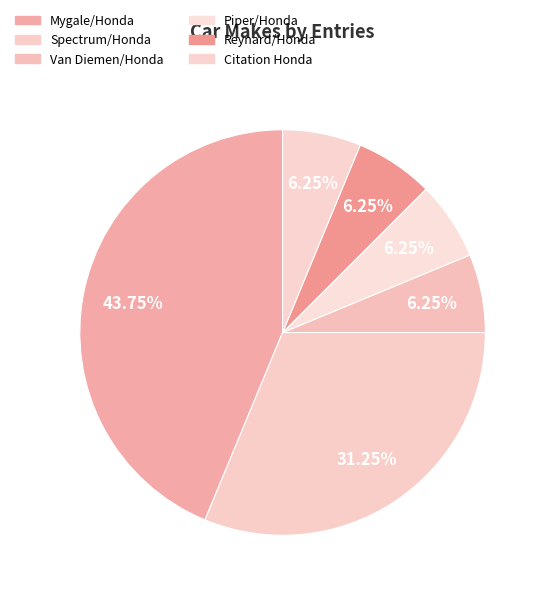

To the nearest percent, what percentage of the pie is Citation Honda?

6%